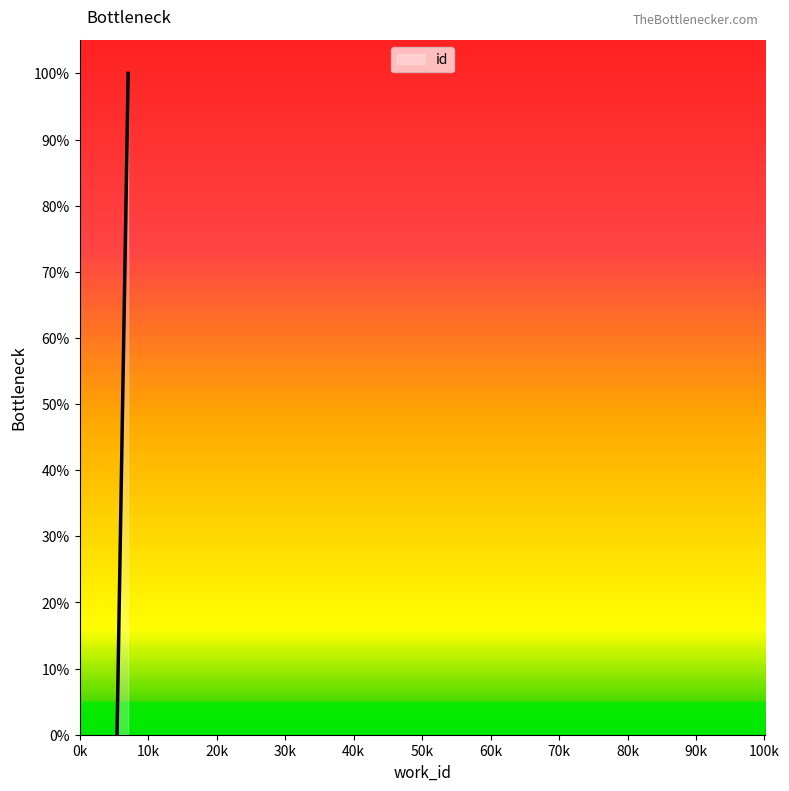

What is the value of the 3rd point from the left?

1.0